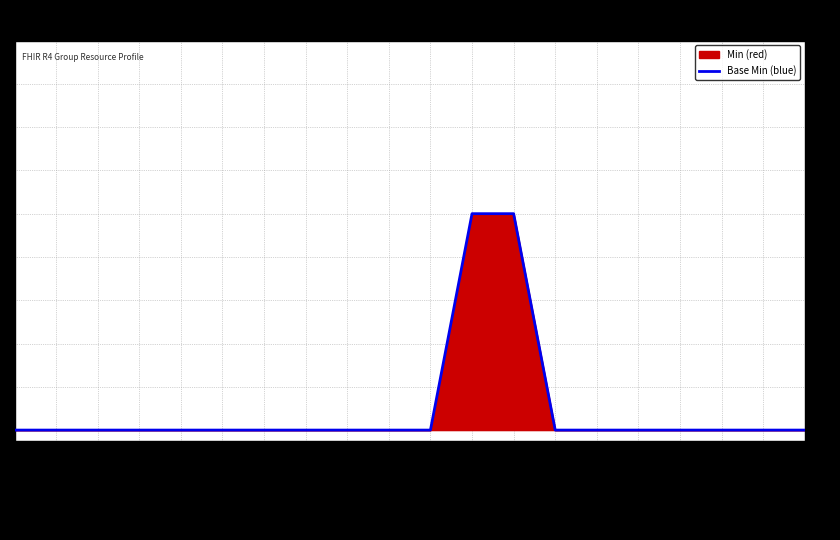

How many values are between 0 and 1?

20